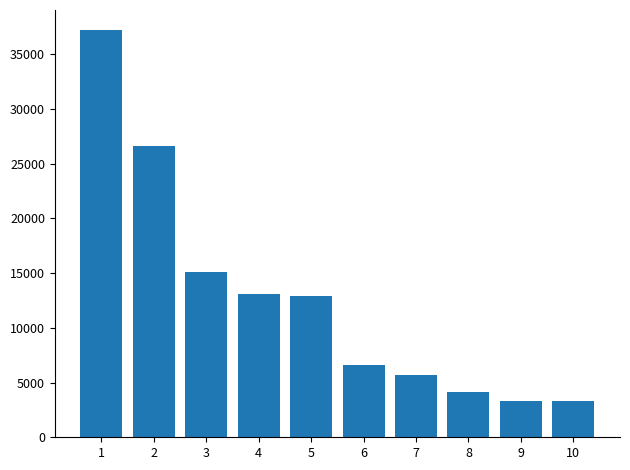

What is the sum of all values?

127953